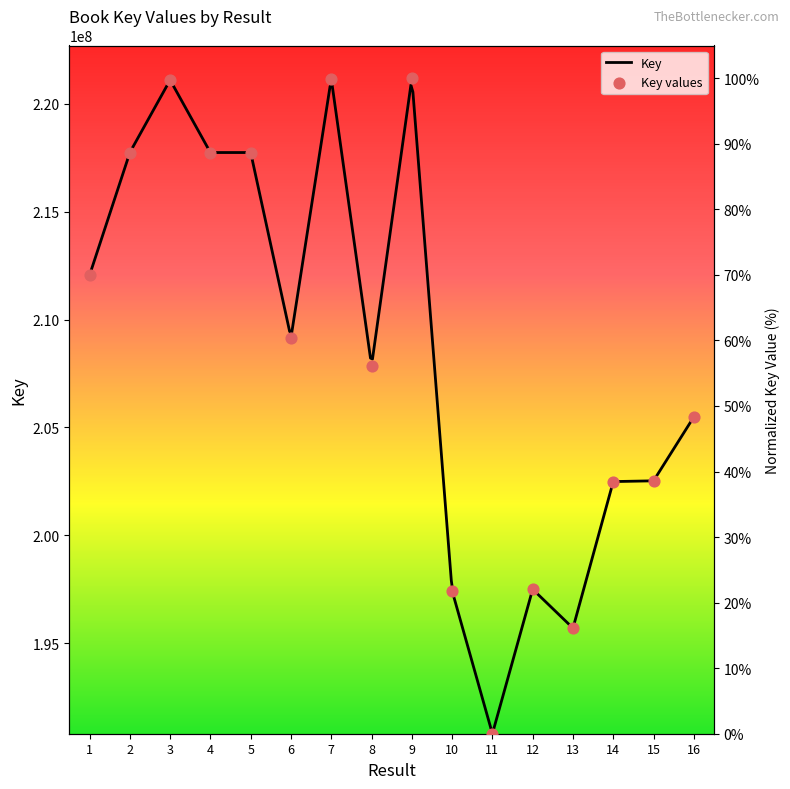

Between 9 and 3, which is larger?

9